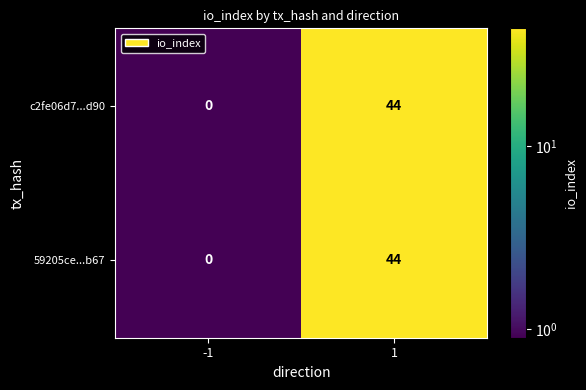

Is it true that 59205ce...b67 equals 0 at -1?

True